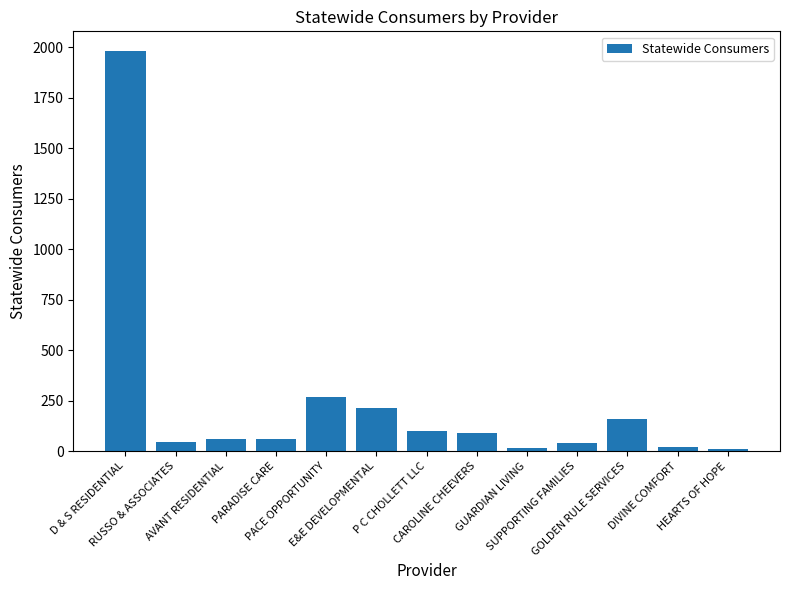

Approximately how many times larger is the value at HEARTS OF HOPE compared to AVANT RESIDENTIAL?

0.2